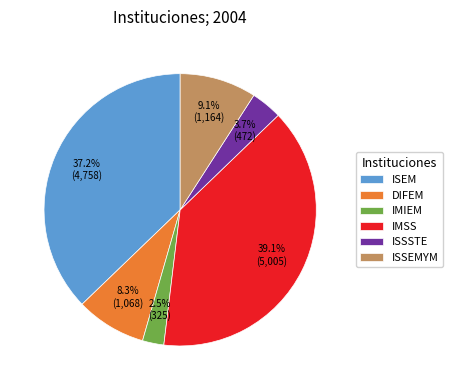

Is the sum of ISEM and DIFEM greater than half?

No